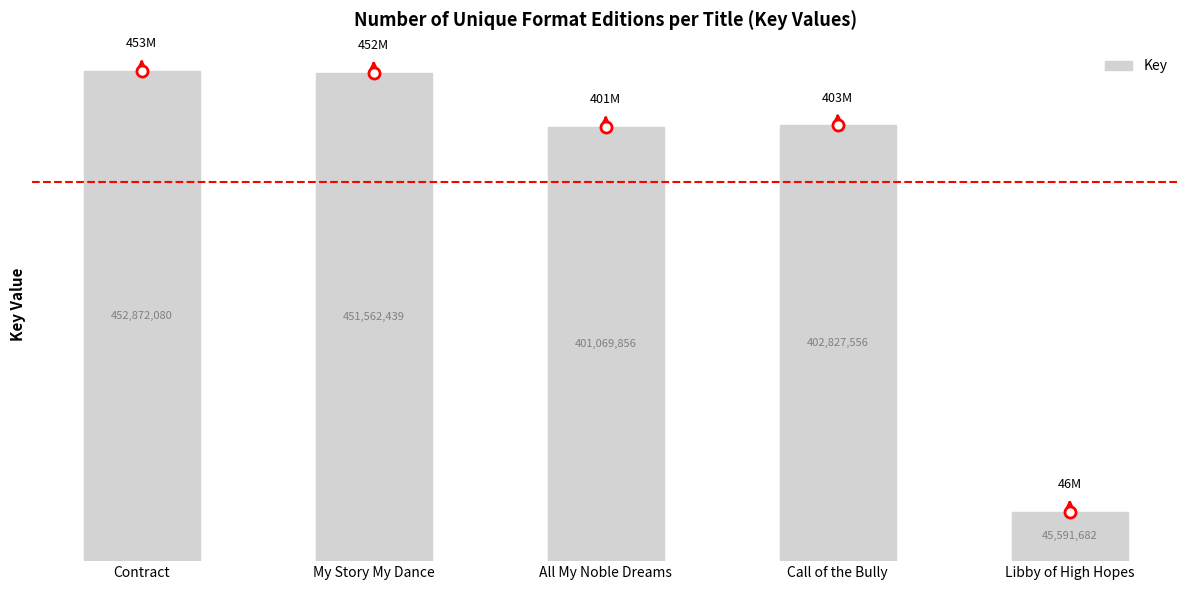

What is the value of the 4th bar from the left?

402827556